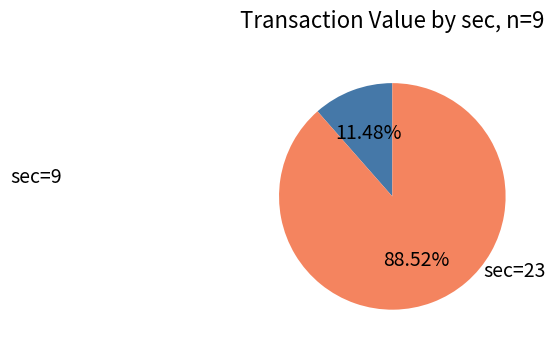

Does any single category account for the majority?

Yes